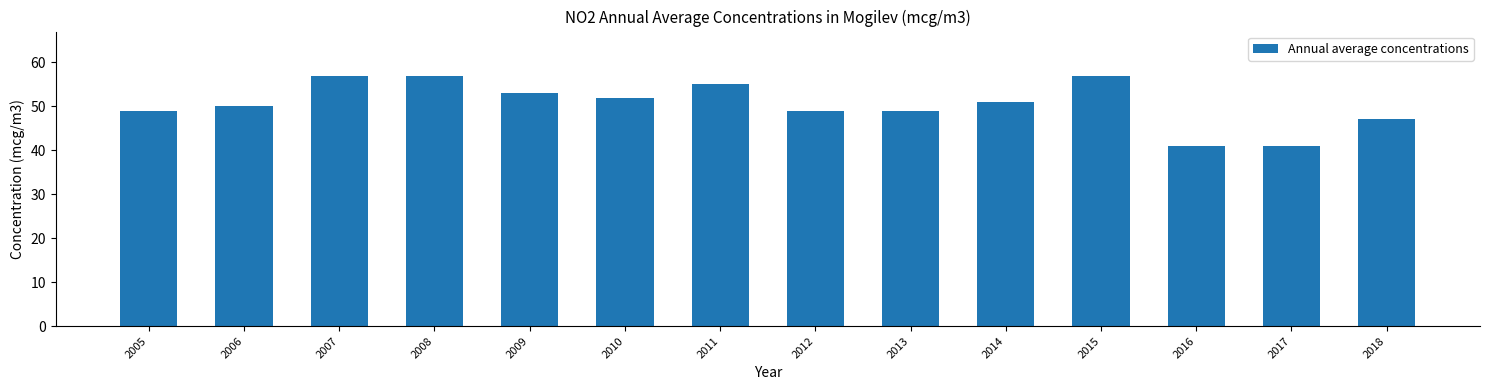

Is it true that the value at 2014 is 51?

True